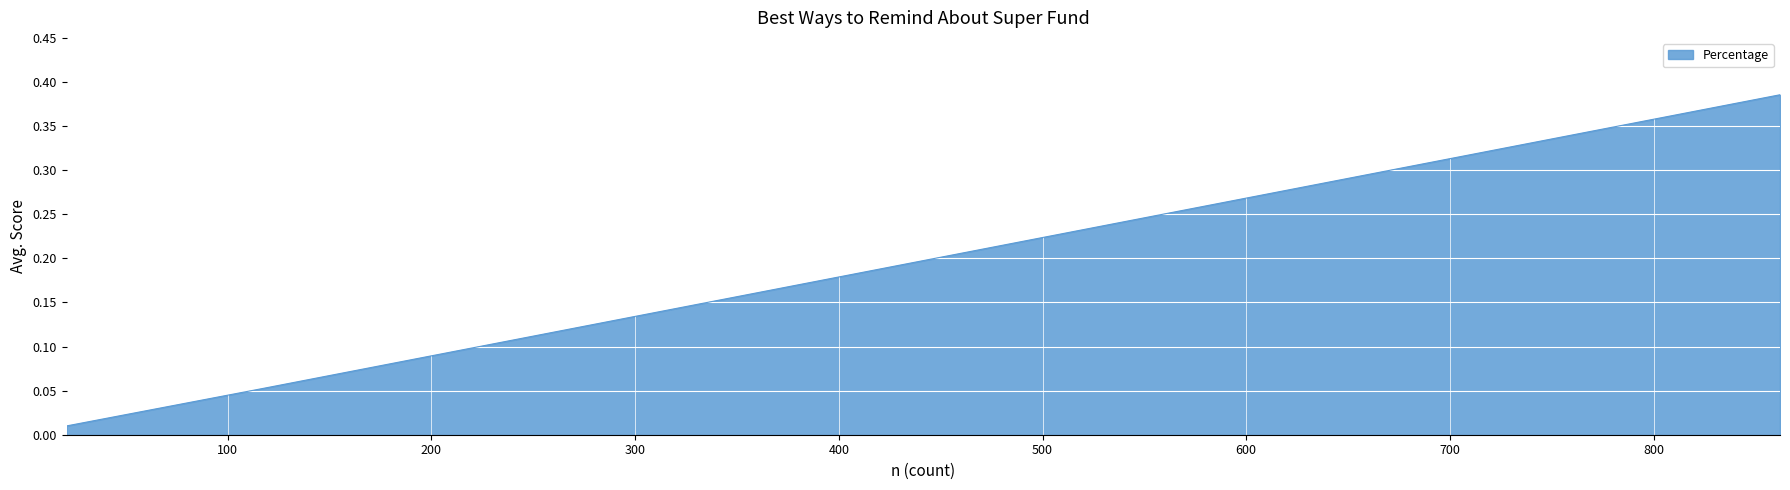

What is the value of the 8th point from the left?

0.2